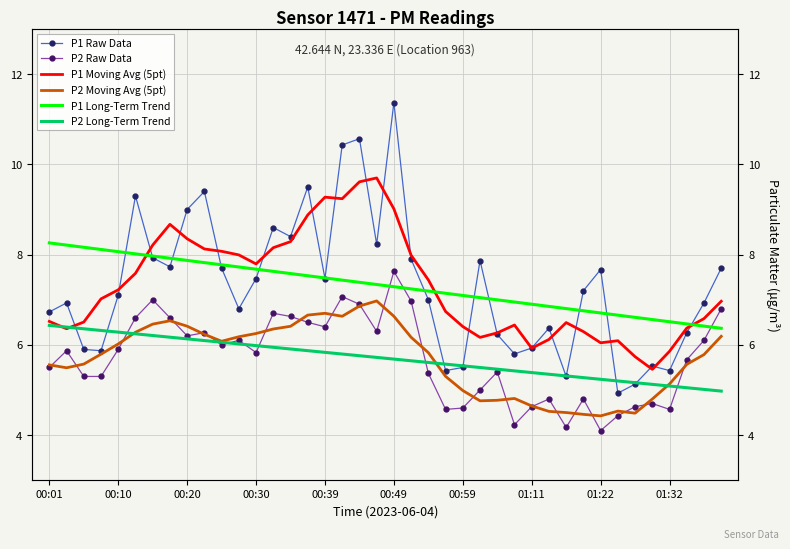

What is the maximum value for P2 Moving Avg (5pt)?

7.0